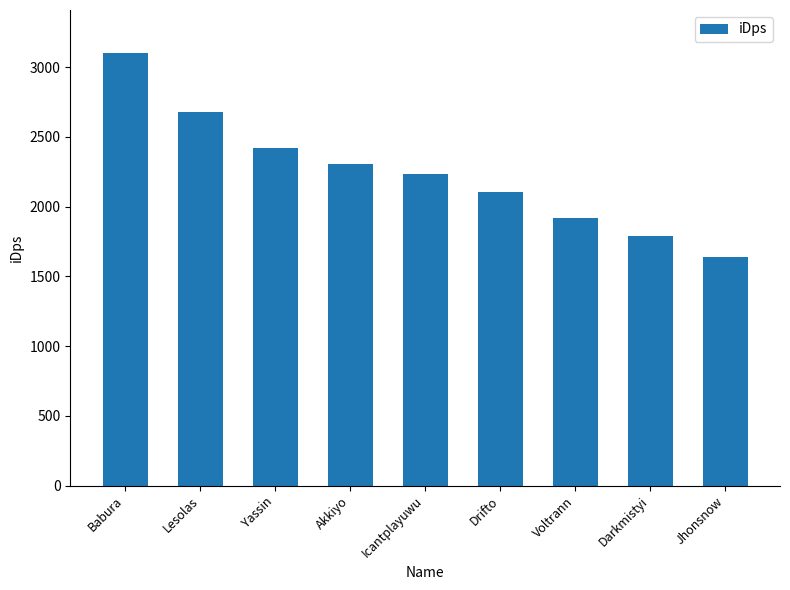

Is it true that the value at Yassin is 1281.6?

False